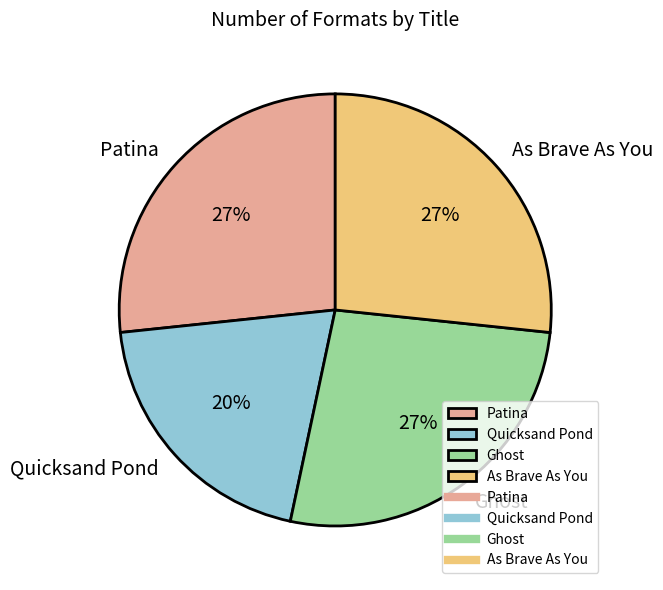

Is it true that Patina is 15% of the pie?

False